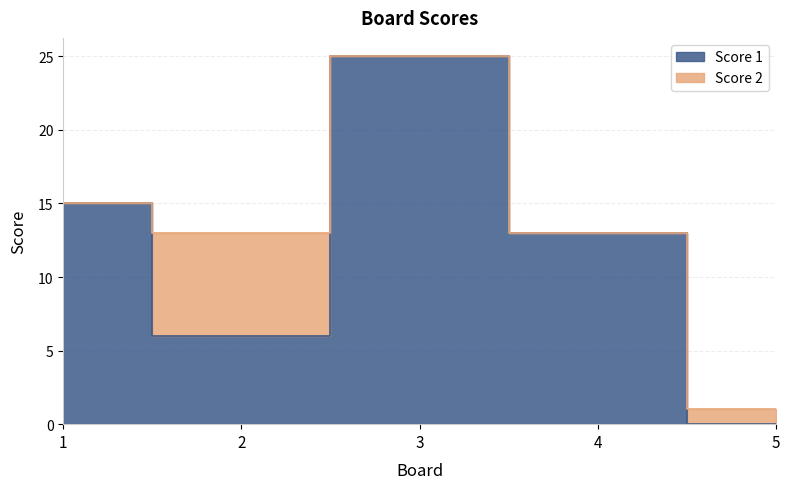

How many points are higher than both their immediate neighbors (excluding endpoints)?

1